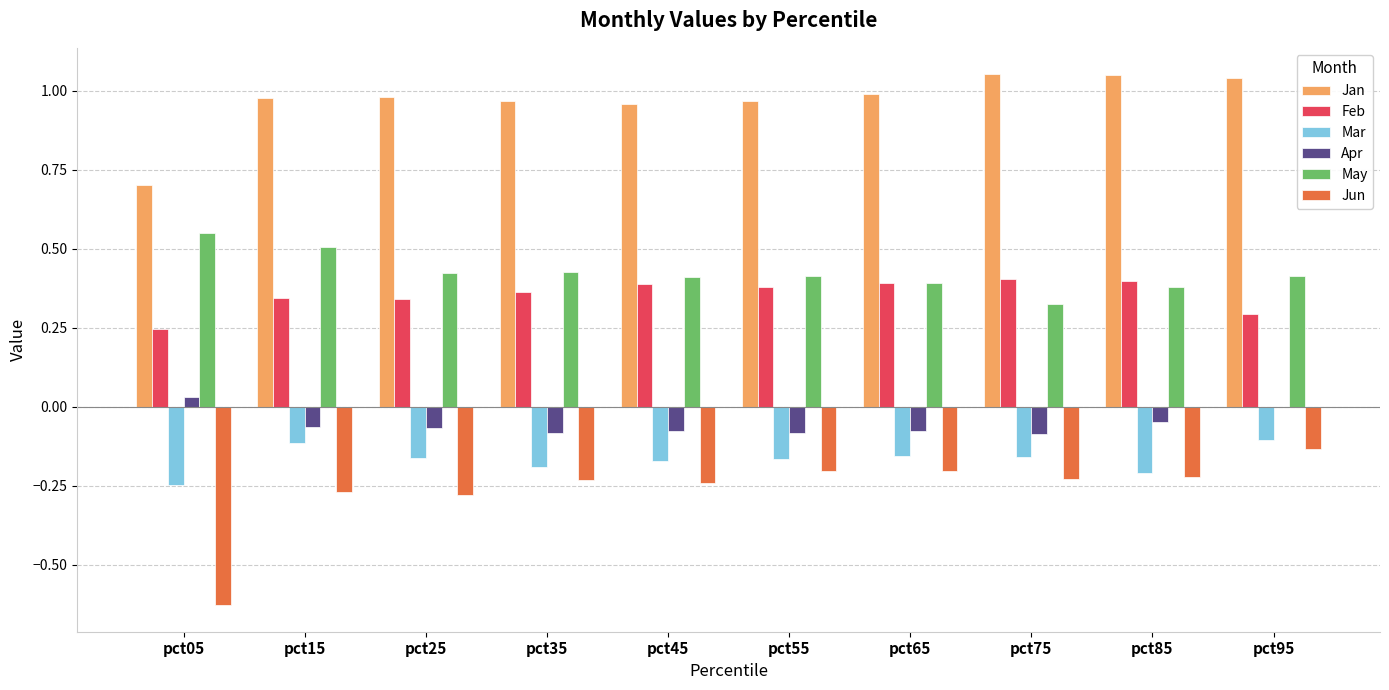

The value of May at pct45 is 0.4. True or false?

True